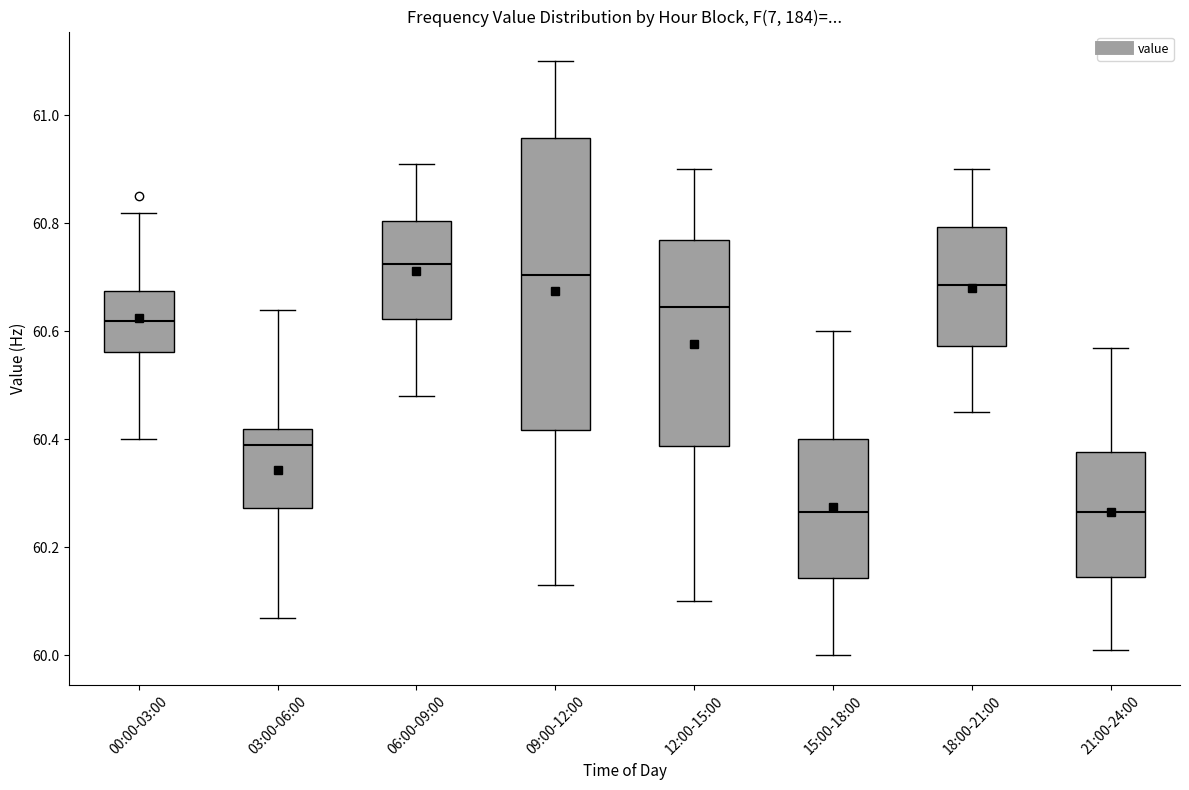

Reading left to right, read every box against the y-axis: the position of its median line, the range the box covers, and the ends of its whiskers. The values are not printed on the chart, so give them approximately, as read against the axis.

00:00-03:00: median 60.62, box 60.56 to 60.68, whiskers 60.40 to 60.82
03:00-06:00: median 60.40, box 60.28 to 60.42, whiskers 60.08 to 60.64
06:00-09:00: median 60.72, box 60.62 to 60.80, whiskers 60.48 to 60.92
09:00-12:00: median 60.70, box 60.42 to 60.96, whiskers 60.14 to 61.10
12:00-15:00: median 60.64, box 60.38 to 60.78, whiskers 60.10 to 60.90
15:00-18:00: median 60.26, box 60.14 to 60.40, whiskers 60.00 to 60.60
18:00-21:00: median 60.68, box 60.58 to 60.80, whiskers 60.46 to 60.90
21:00-24:00: median 60.26, box 60.14 to 60.38, whiskers 60.02 to 60.58